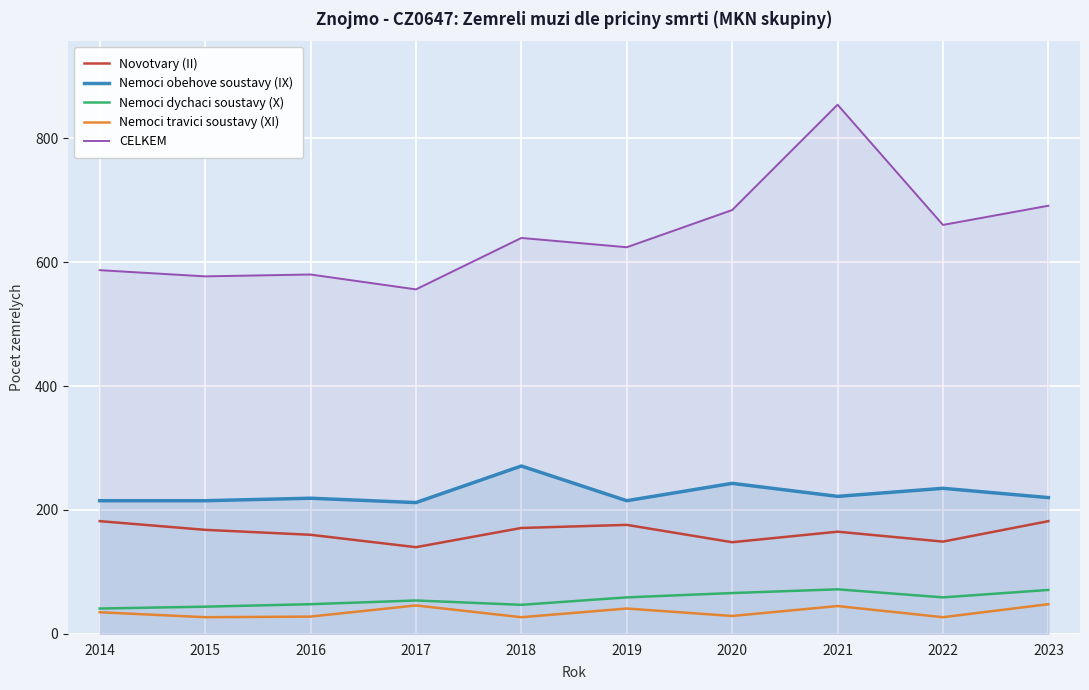

What are all the series names shown in the legend?

Novotvary (II), Nemoci obehove soustavy (IX), Nemoci dychaci soustavy (X), Nemoci travici soustavy (XI), CELKEM